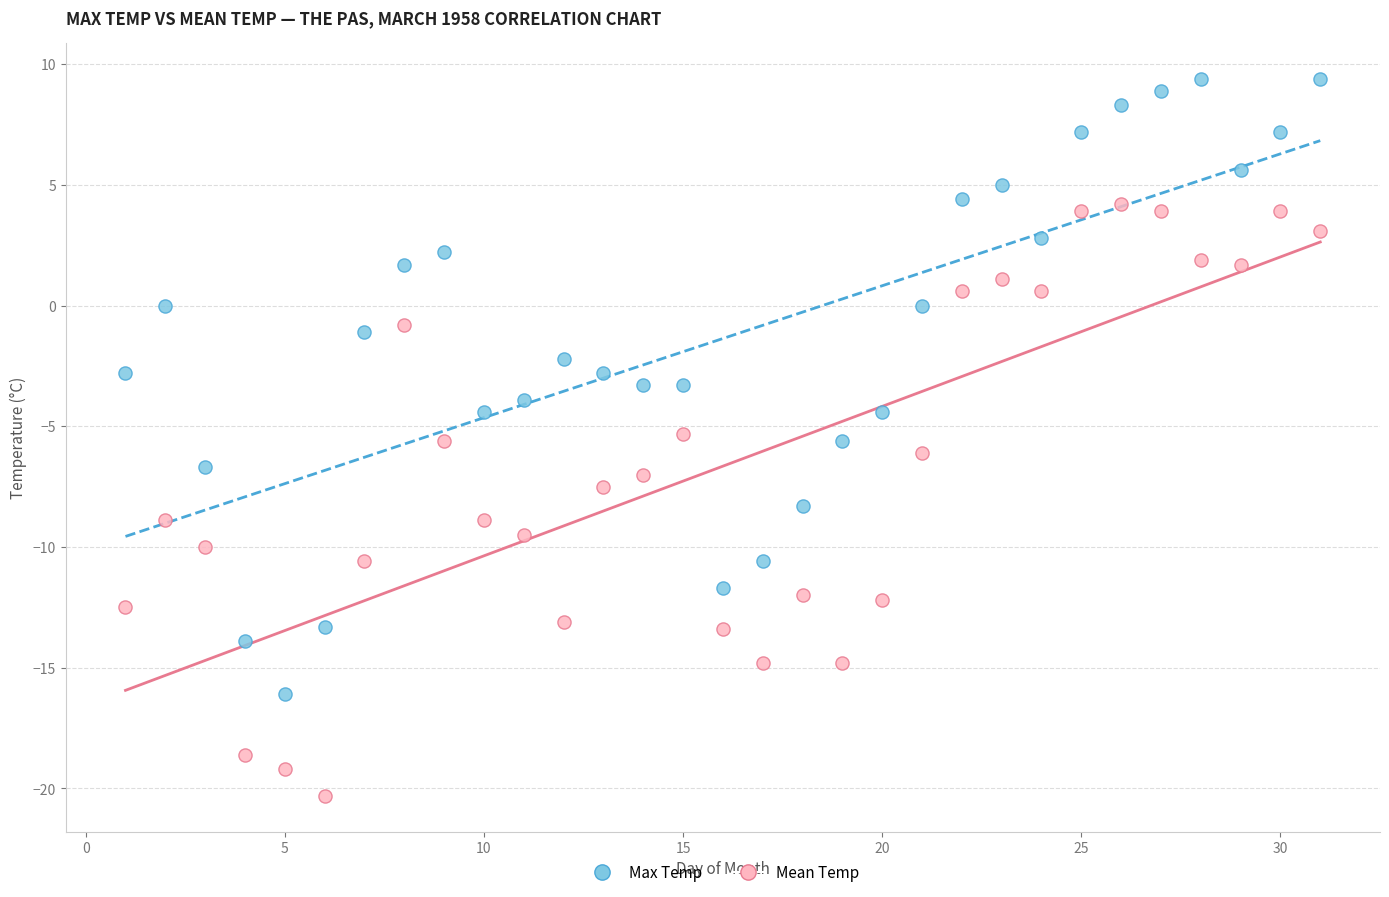

Across all data points, what is the range of Y values (max minus min)?

29.7